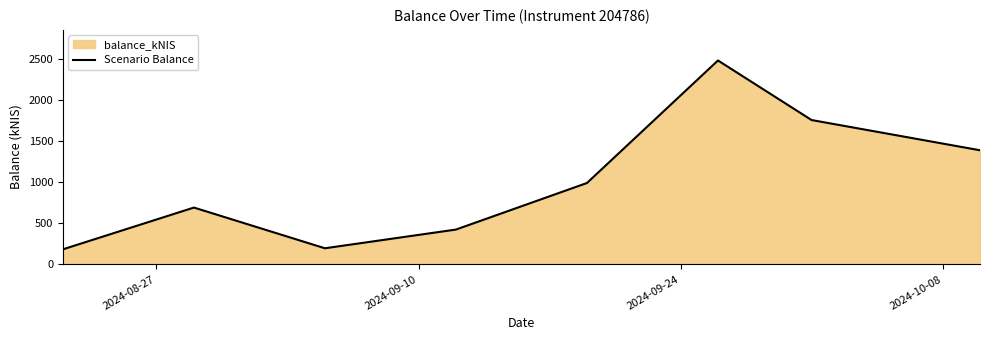

Reading left to right, list all the values displayed in this chart.

182.0	689.6	194.9	422.3	988.1	2477.2	1753.4	1385.9